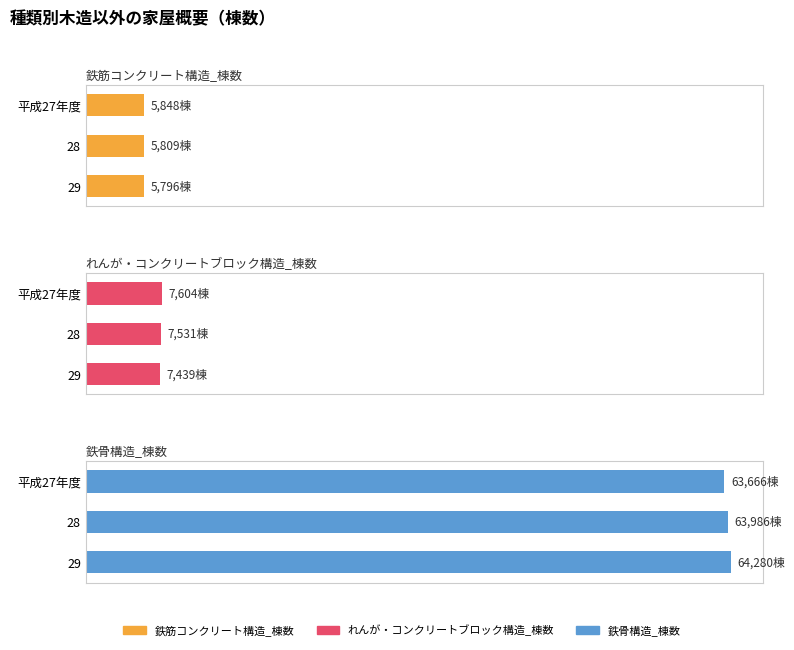

Which series has the largest range (max minus min)?

鉄骨構造_棟数